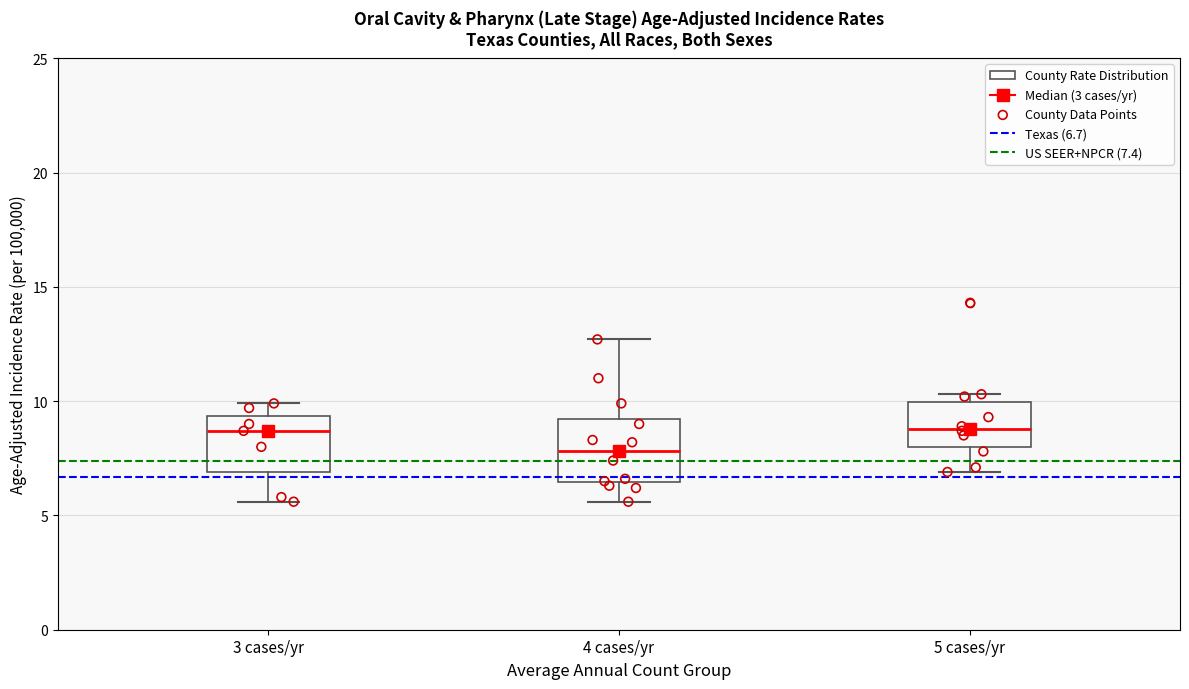

Reading left to right, read every box against the y-axis: the position of its median line, the range the box covers, and the ends of its whiskers. The values are not printed on the chart, so give them approximately, as read against the axis.

3 cases/yr: median 8.5, box 7.0 to 9.5, whiskers 5.5 to 10.0
4 cases/yr: median 8.0, box 6.5 to 9.0, whiskers 5.5 to 12.5
5 cases/yr: median 9.0, box 8.0 to 10.0, whiskers 7.0 to 10.5